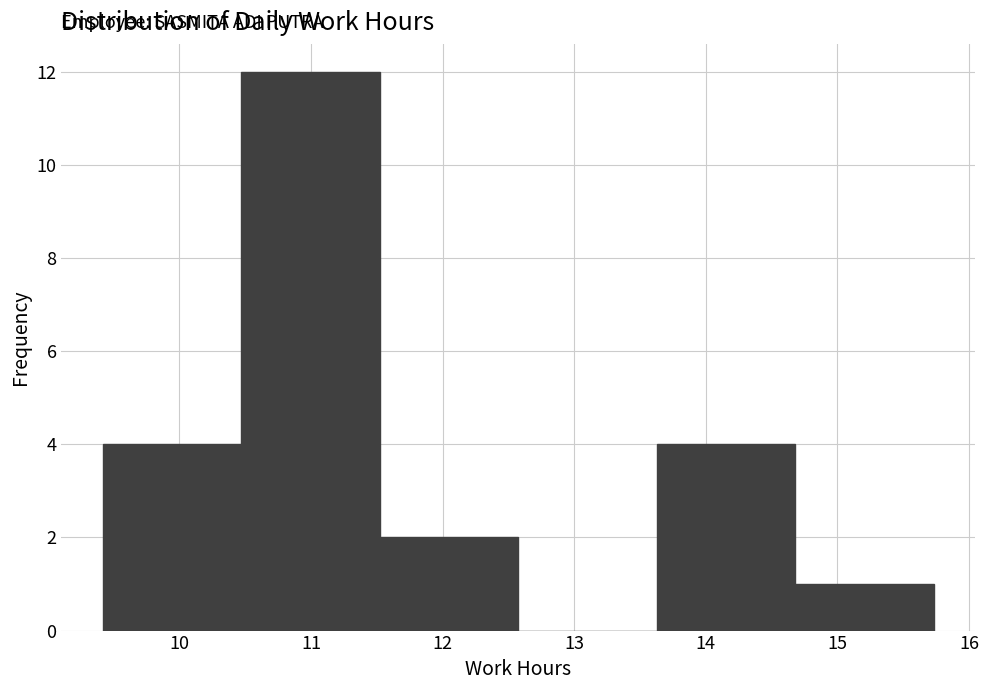

Reading left to right, transcribe this chart: for each bar, give the range it covers on the x-axis and its height. Neither the bar edges nor the heights are printed on the chart, so give them approximately, as read against the axes.

9.4 to 10.5: 4
10.5 to 11.5: 12
11.5 to 12.6: 2
12.6 to 13.6: 0
13.6 to 14.7: 4
14.7 to 15.7: 1